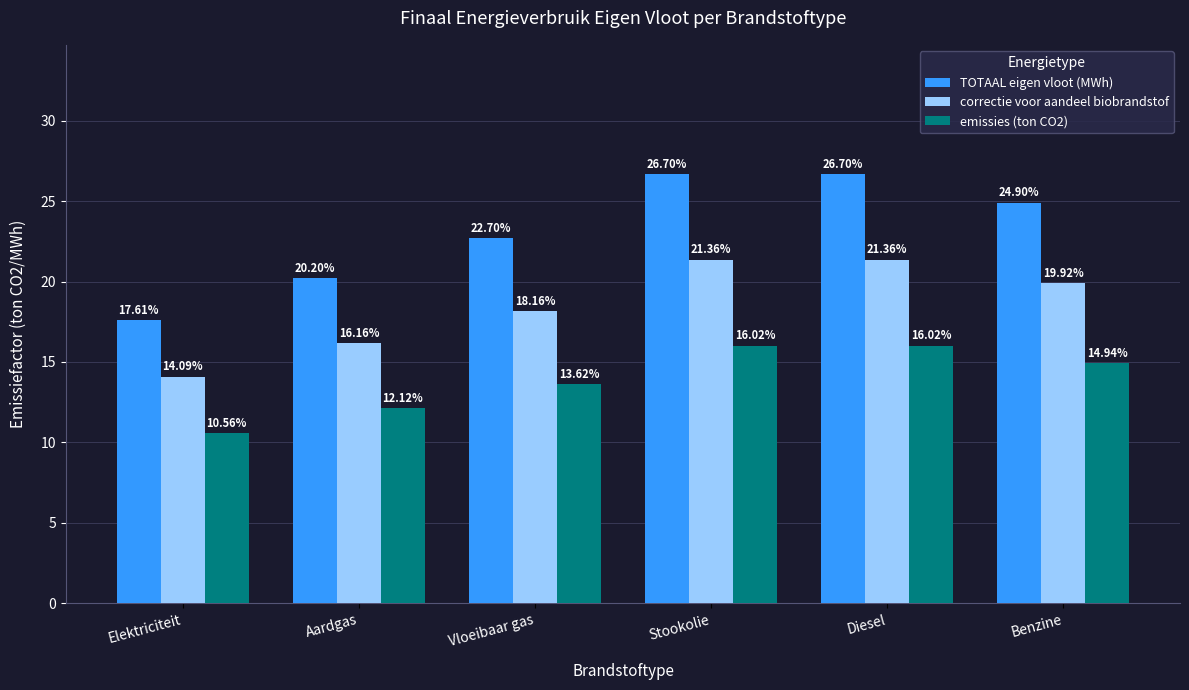

Is the value of correctie voor aandeel biobrandstof at Benzine greater than the value of TOTAAL eigen vloot (MWh) at Vloeibaar gas?

No